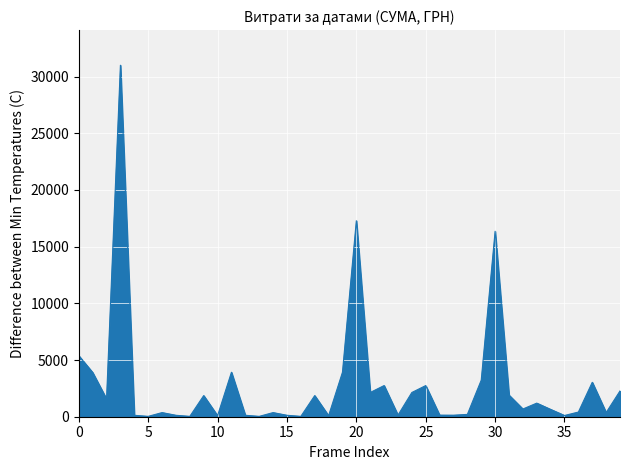

What is the maximum value shown in the chart?

30993.8